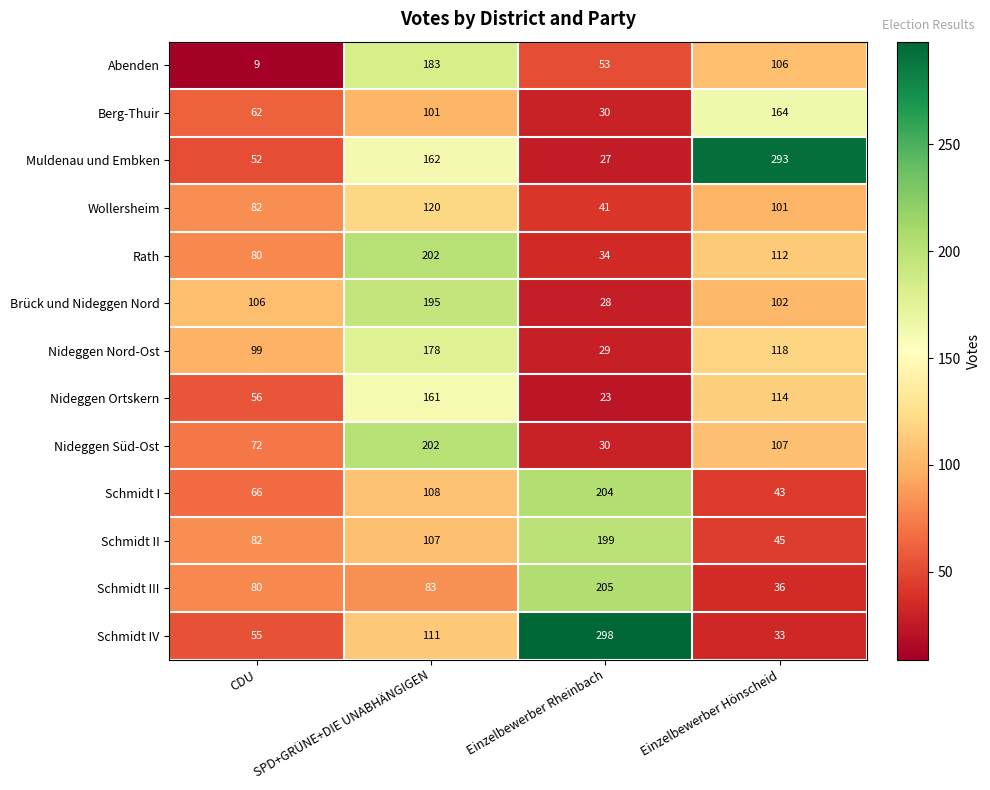

What is the total value across all series at Einzelbewerber Rheinbach?

1201